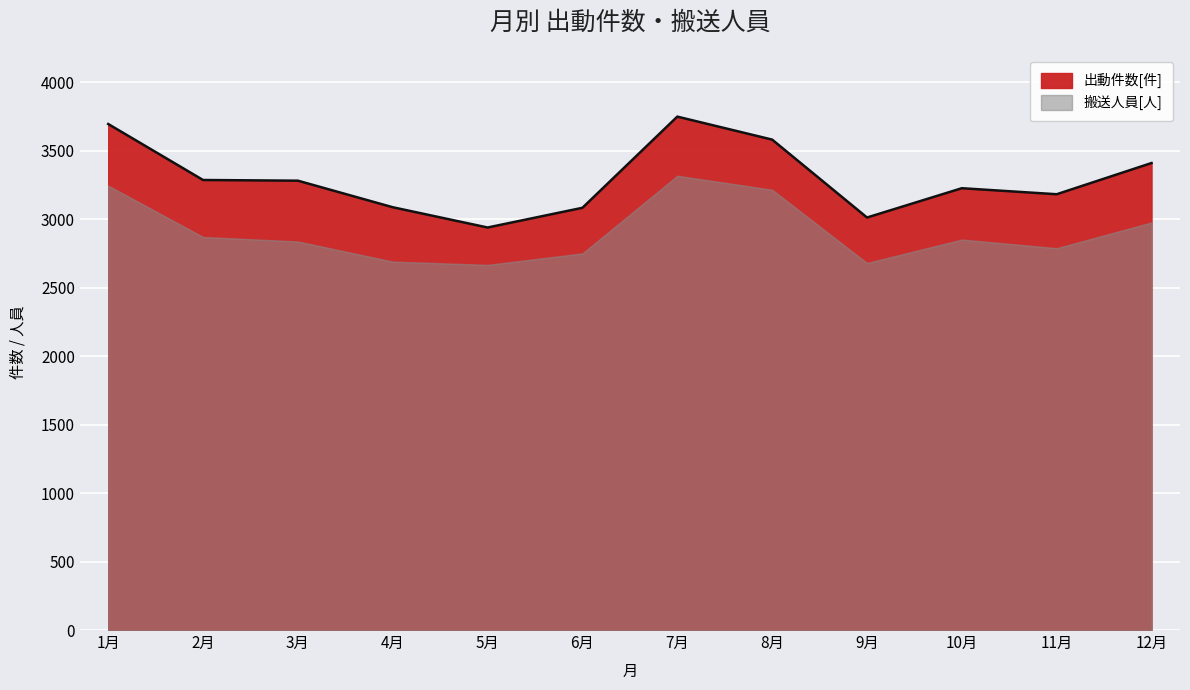

The chart shows a value of 3934 at 5月. True or false?

False